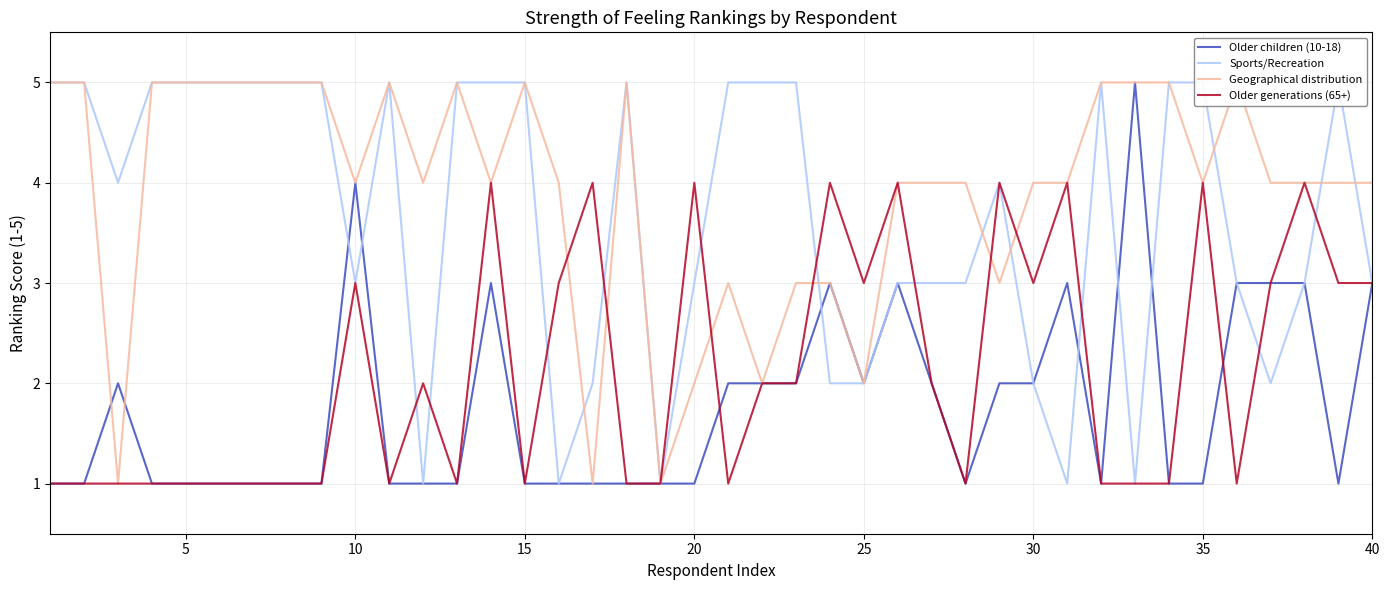

The Older generations (65+) series shows 3 at 40. True or false?

True